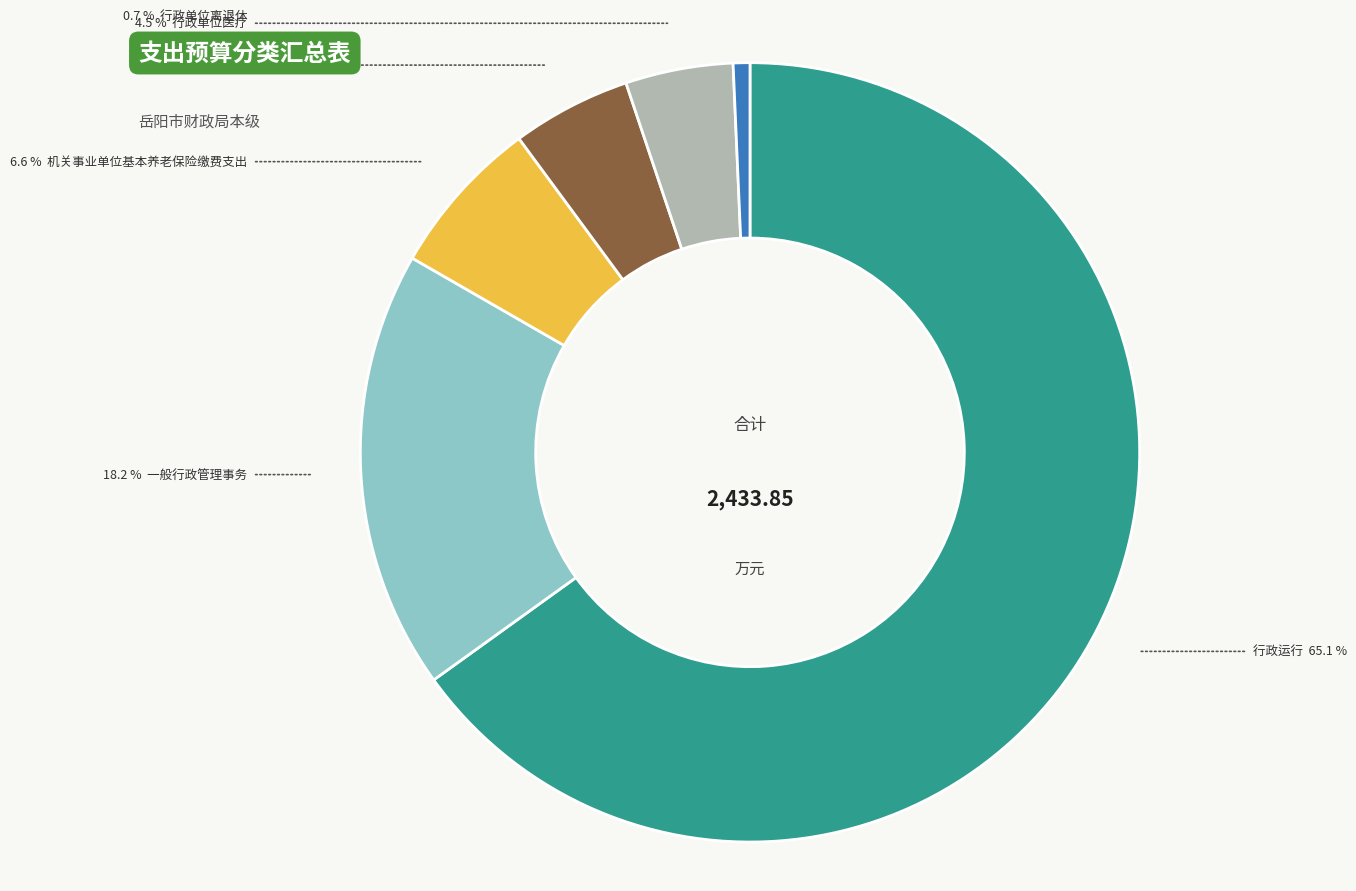

How many slices are in this pie chart?

6